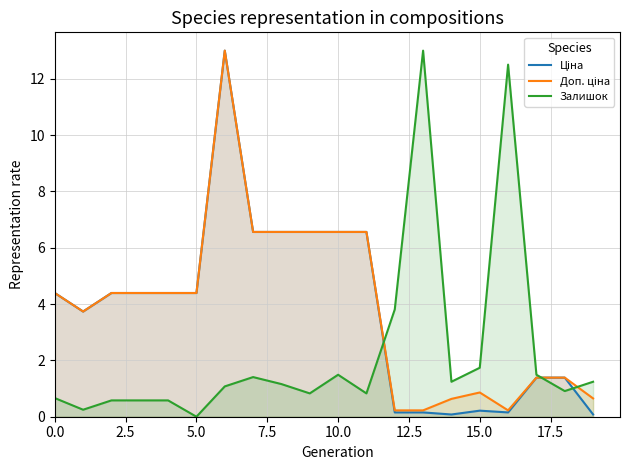

At 0.0, list the series in order from smallest to largest.

Залишок, Ціна, Доп. ціна